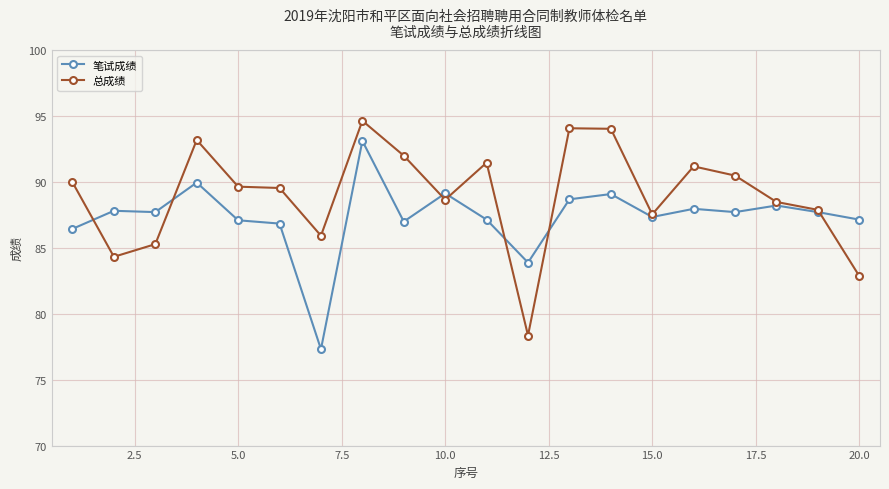

Which series has the largest range (max minus min)?

总成绩